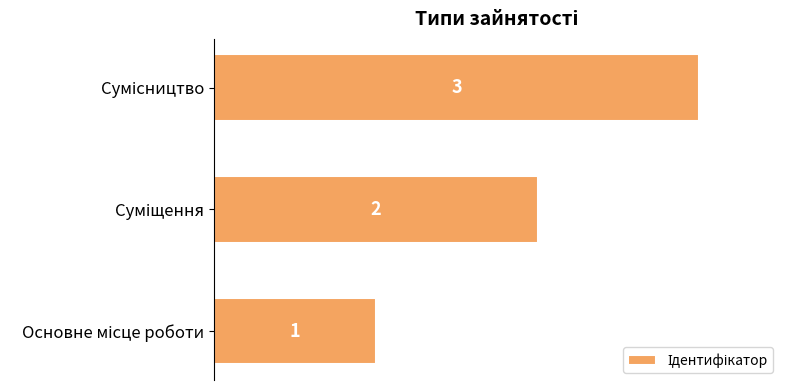

What is the greatest value displayed?

3